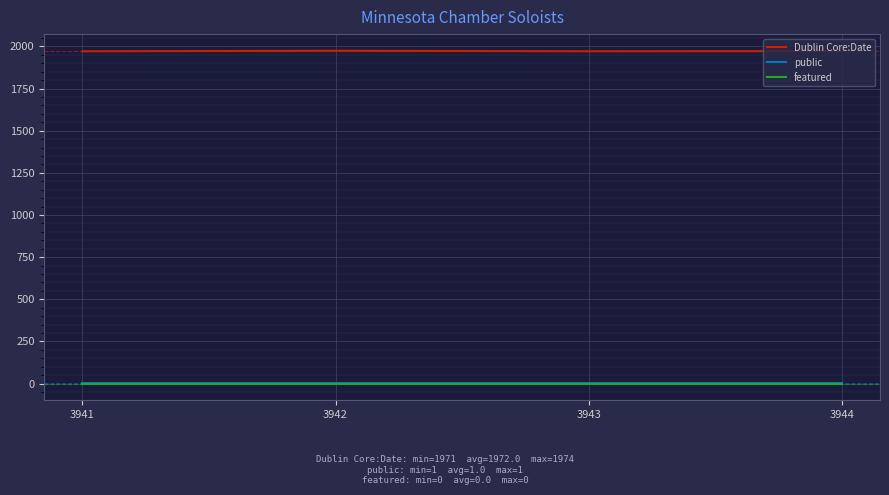

True or false: Dublin Core:Date and public cross at least once.

False